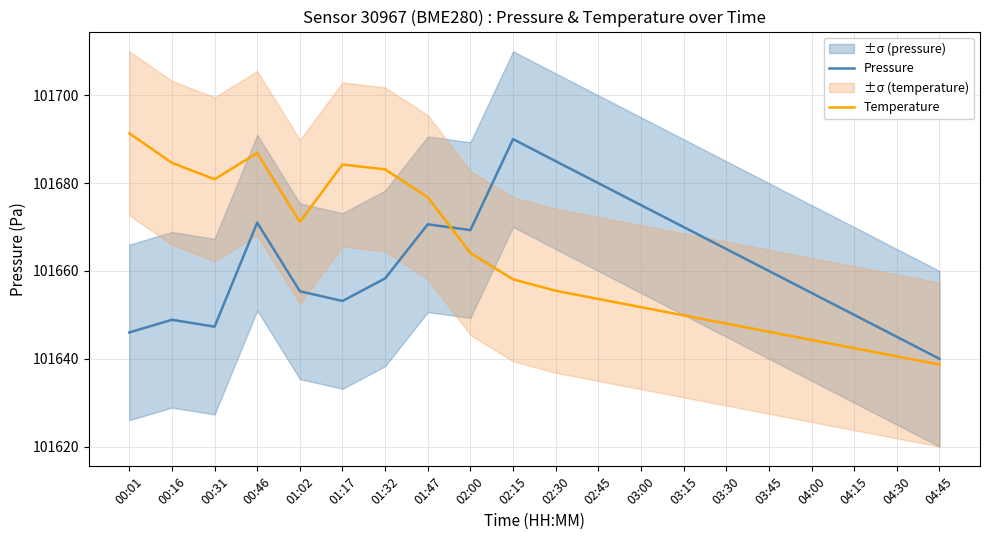

List the series in order of their peak value, lowest first.

Pressure, Temperature